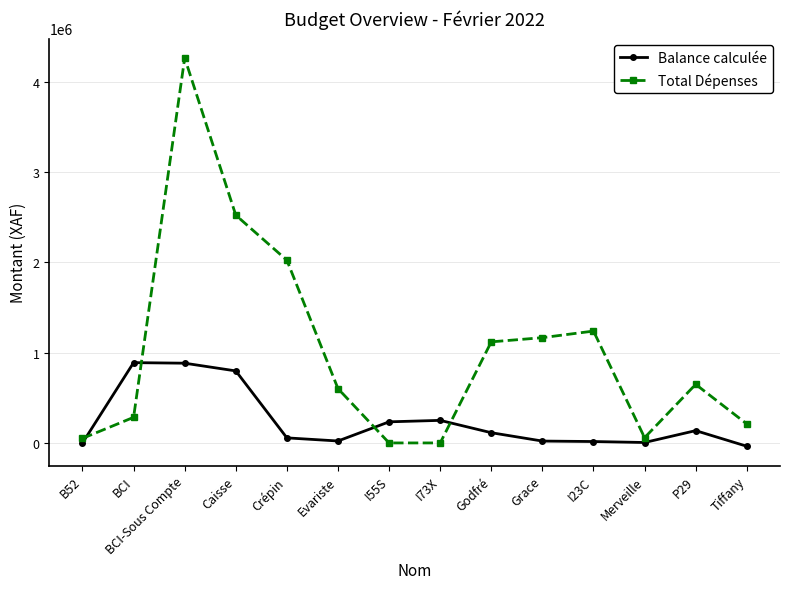

What value does the Balance calculée series have at BCI, to the nearest 100?

888700